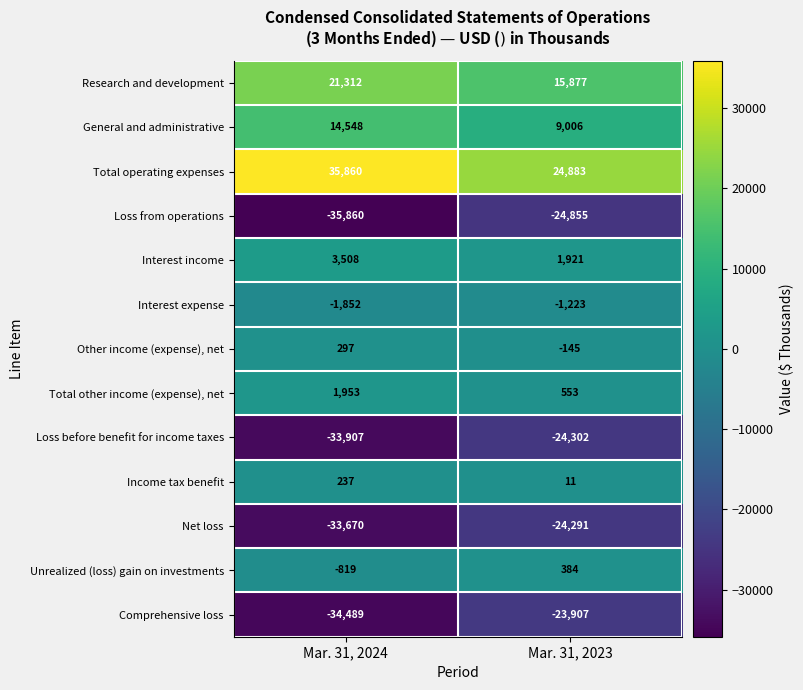

Reading left to right, extract all data points from this chart.

Research and development: 21312	15877
General and administrative: 14548	9006
Total operating expenses: 35860	24883
Loss from operations: -35860	-24855
Interest income: 3508	1921
Interest expense: -1852	-1223
Other income (expense), net: 297	-145
Total other income (expense), net: 1953	553
Loss before benefit for income taxes: -33907	-24302
Income tax benefit: 237	11
Net loss: -33670	-24291
Unrealized (loss) gain on investments: -819	384
Comprehensive loss: -34489	-23907